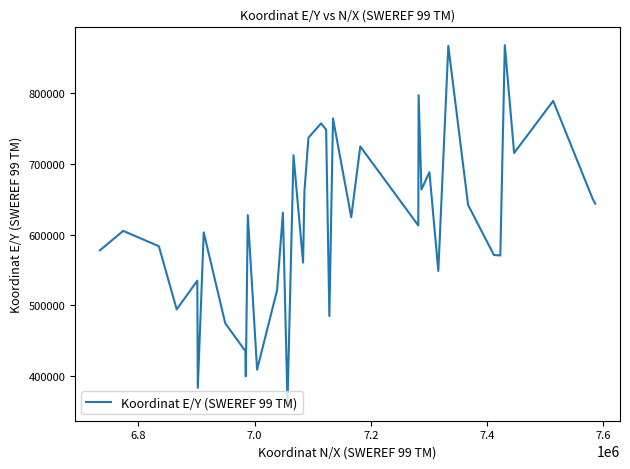

What is the greatest value displayed?

866731